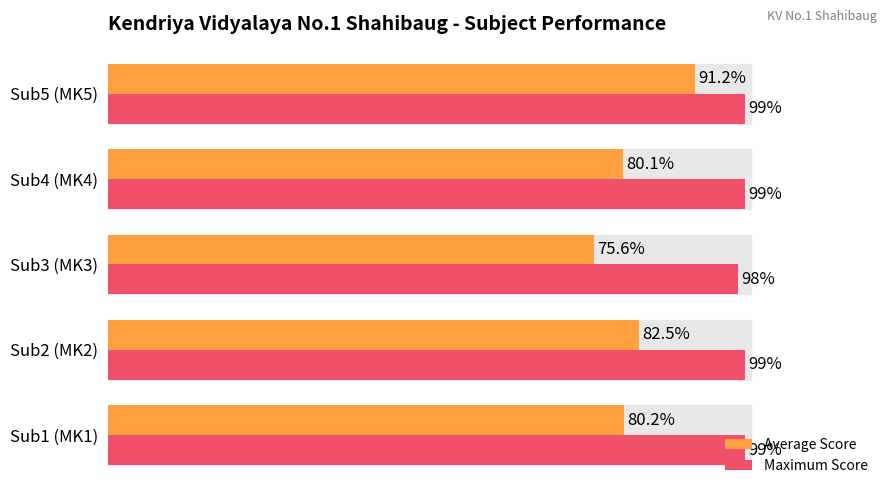

Where is Maximum Score nearest to the value 98?

Sub3 (MK3)